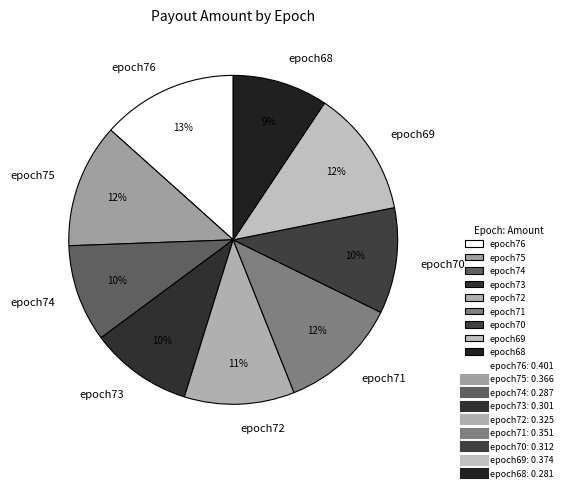

Which category has the biggest portion of the pie?

epoch76